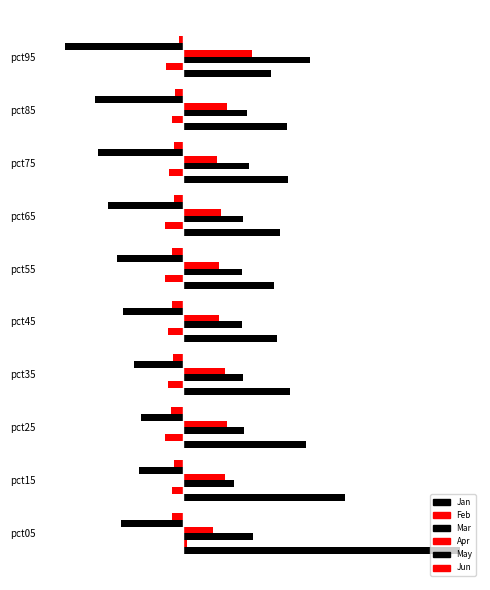

What is the sum of all Jun values?

1.3